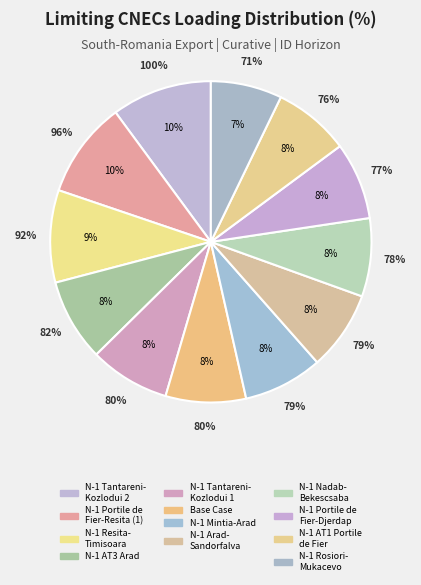

What percentage is the N-1 Portile de Fier-Resita (1) slice, to the nearest percent?

10%